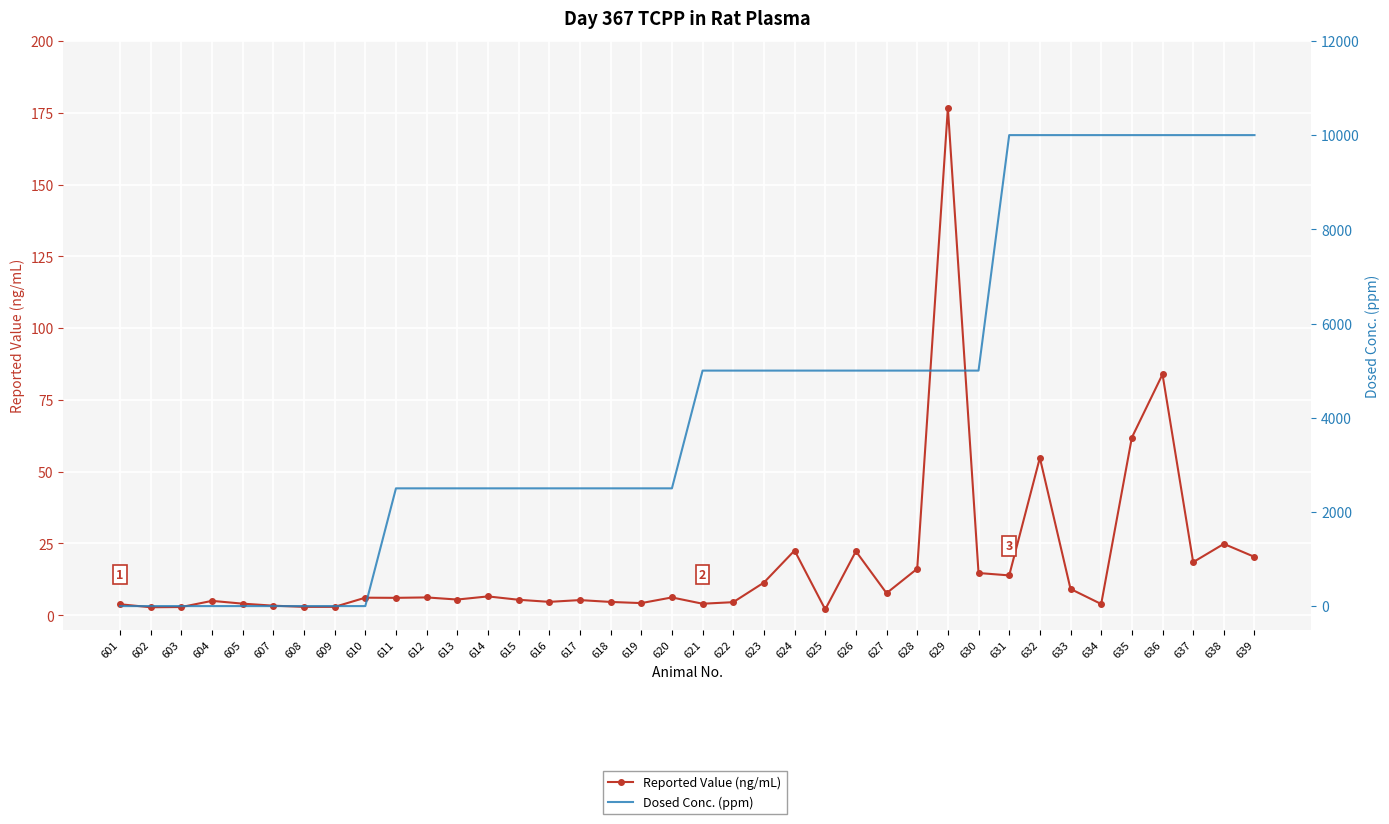

Which series changed the most between 619 and 623?

Dosed Conc. (ppm)